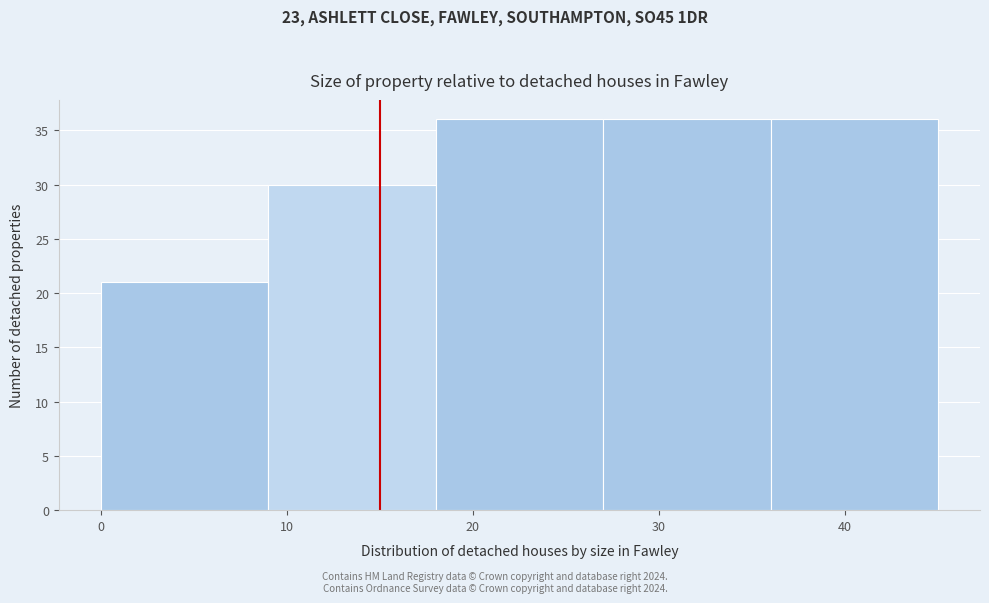

How tall is the bar that spans 0 to 9 on the x-axis? The values are not printed on the chart, so give them approximately, as read against the axis.

21